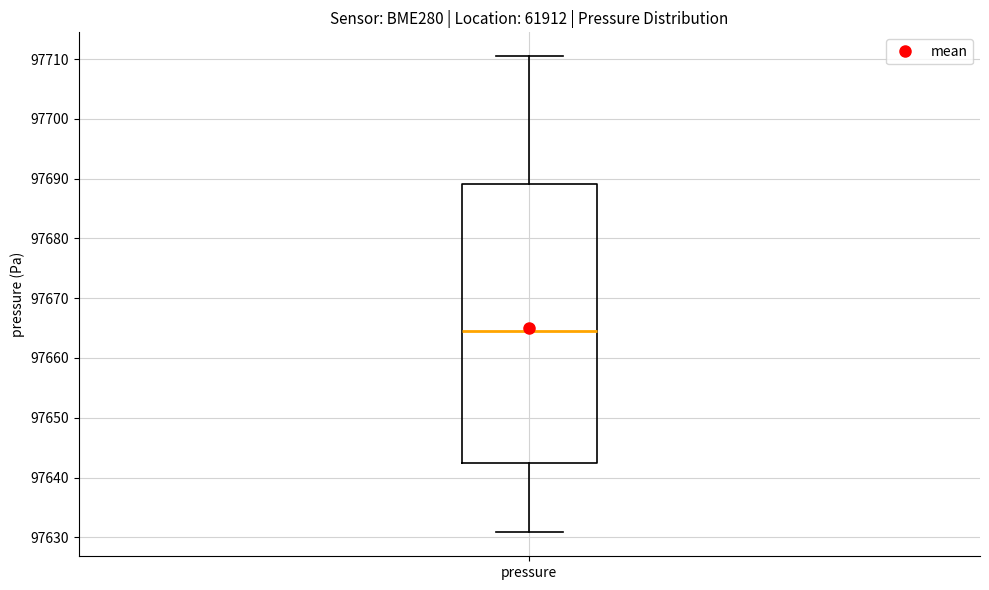

Transcribe this box plot: give where the median line is, the range the box spans, and where the two whiskers end, as read against the y-axis. The values are not printed on the chart, so give them approximately, as read against the axis.

median 97664, box 97642 to 97689, whiskers 97631 to 97711